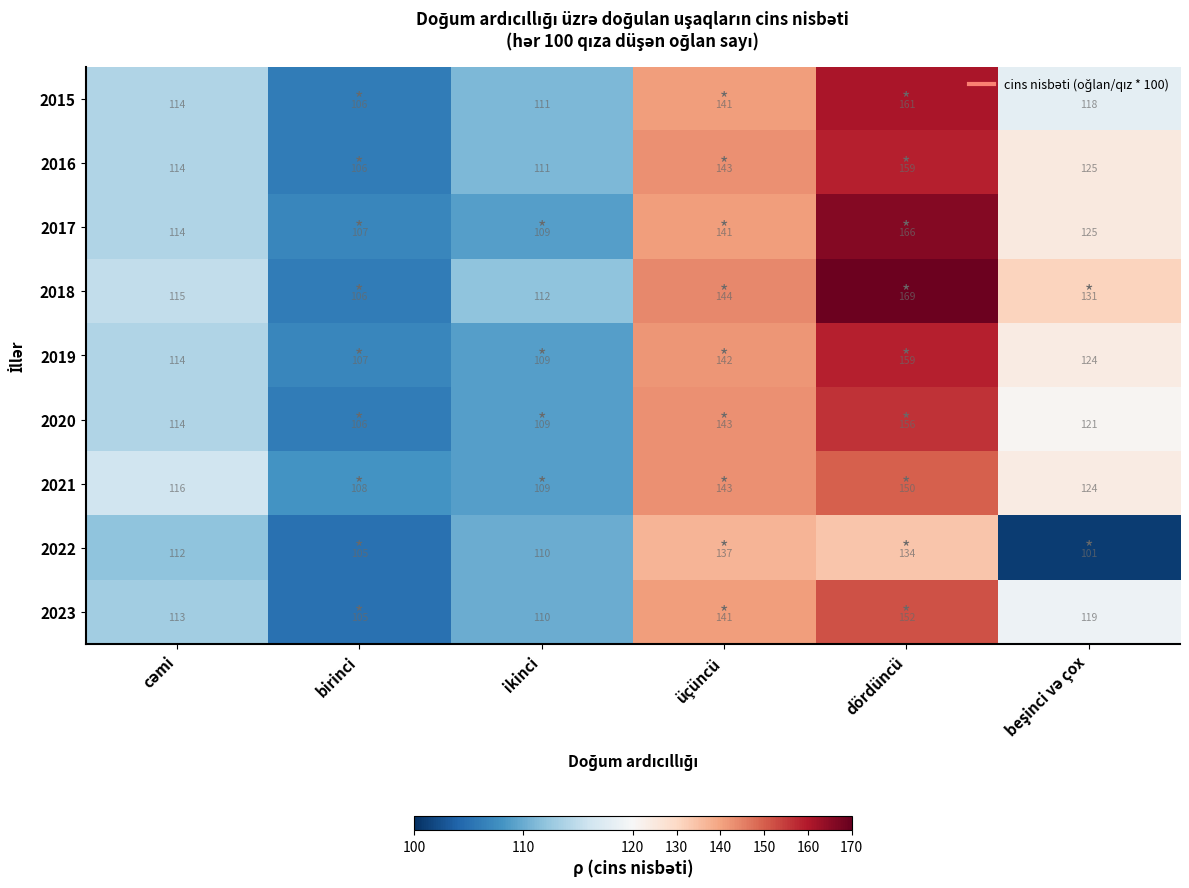

What is the spread (max minus min) of values at ikinci?

3